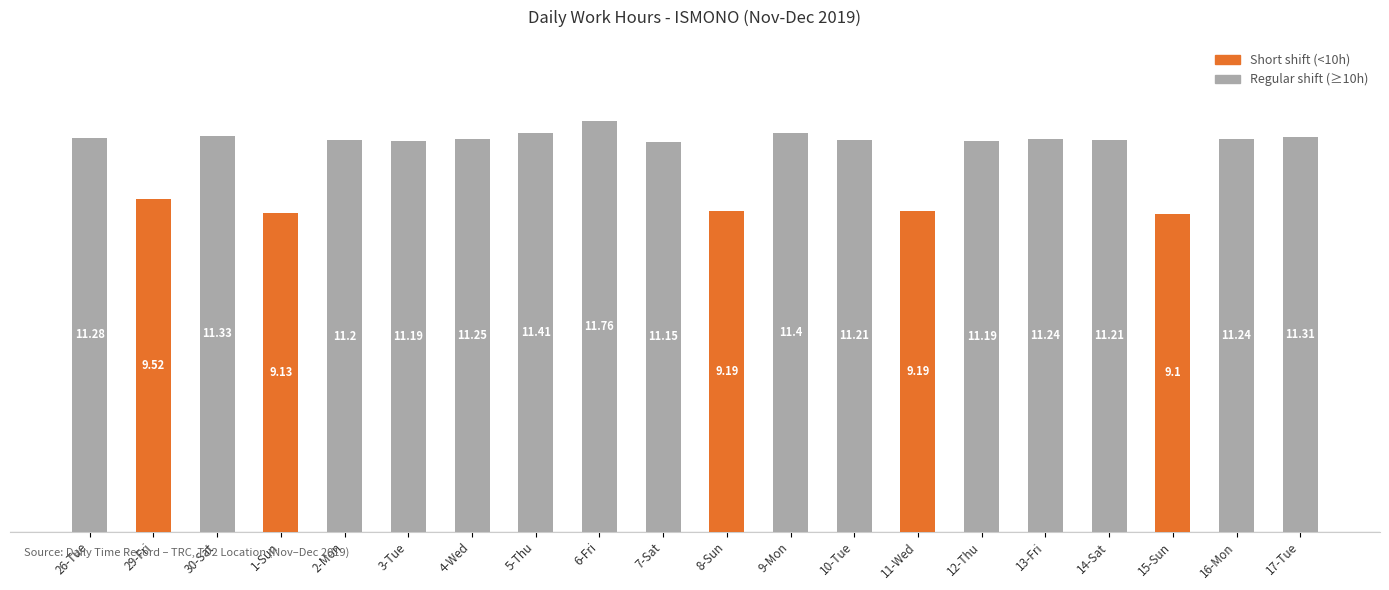

At which category does the chart reach its peak across all series?

6-Fri